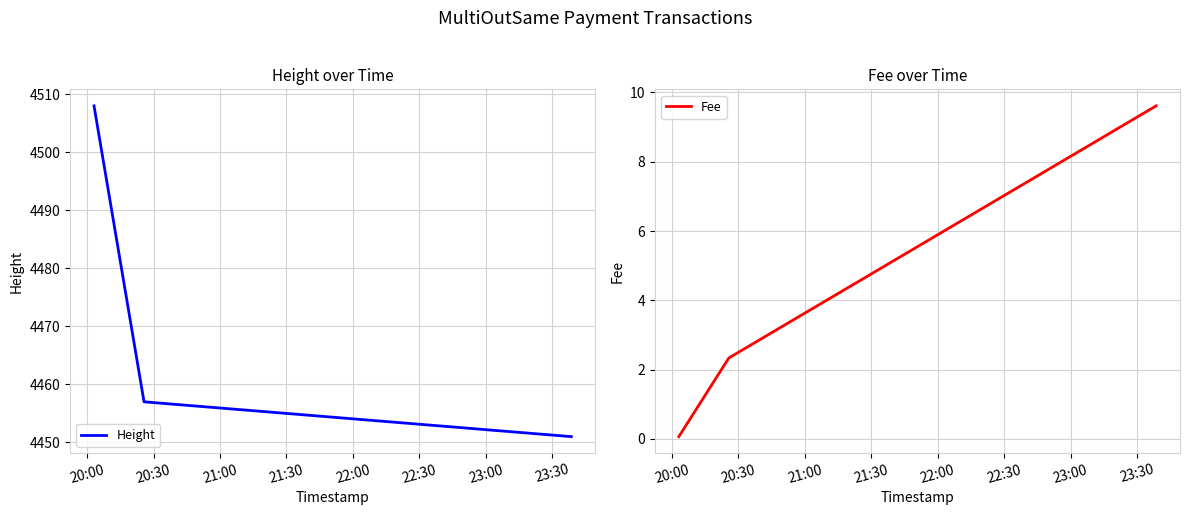

What is the value of the Height point at the 3rd from the left?

4451.0